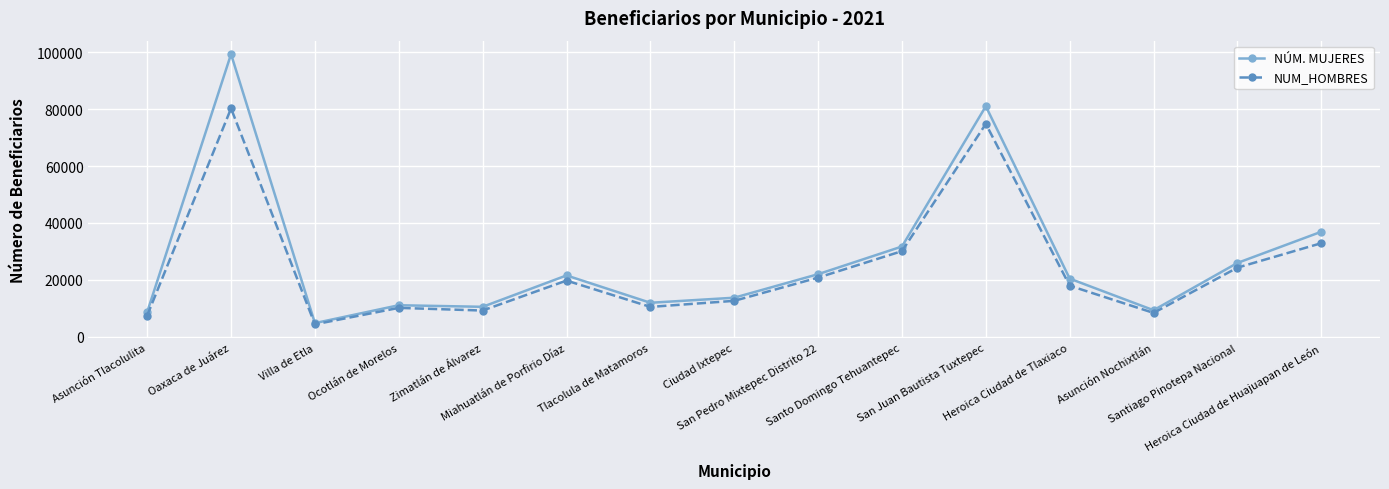

Which series has the widest spread of values?

NÚM. MUJERES